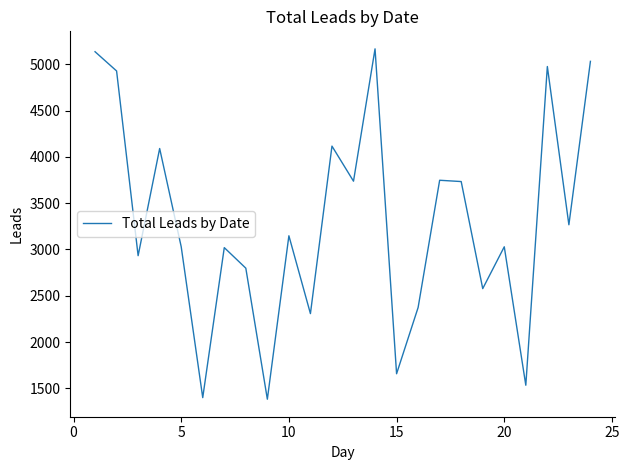

What is the maximum value shown in the chart?

5168